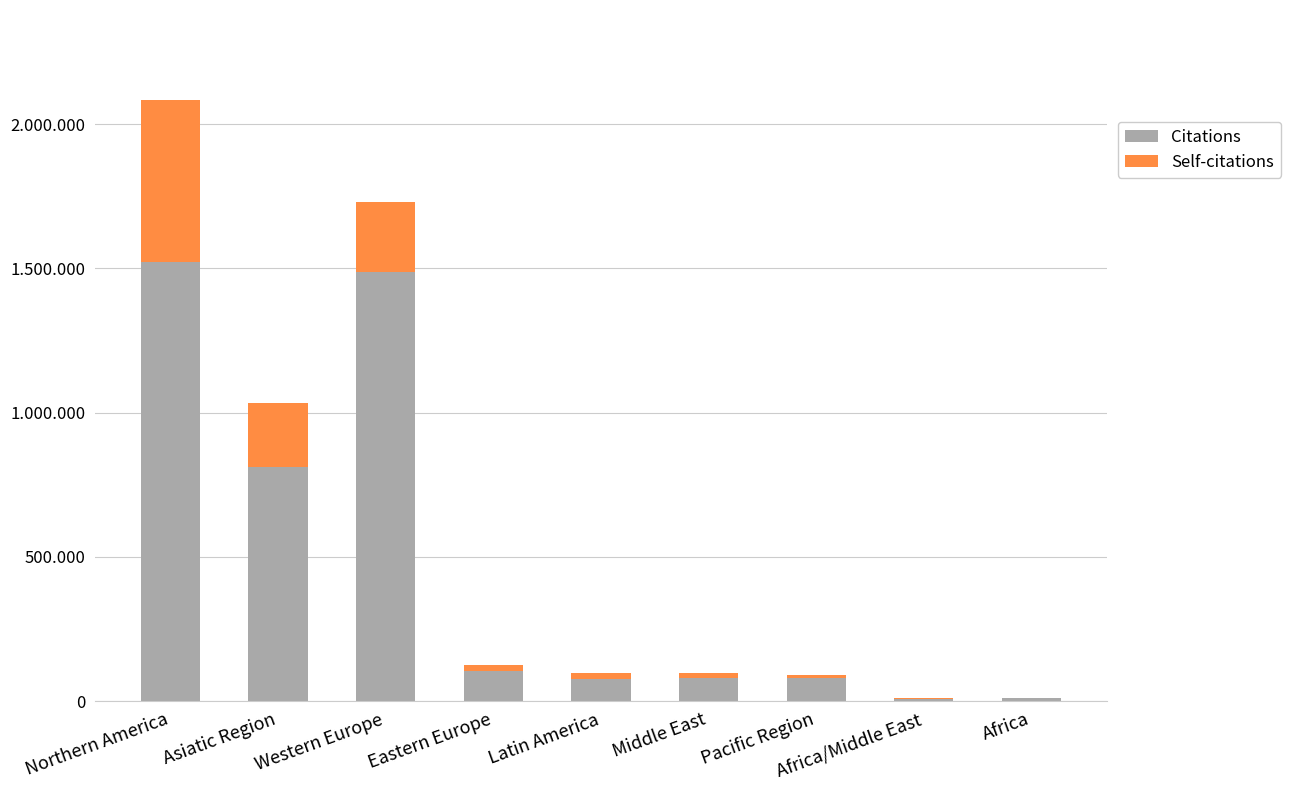

What are all the series names shown in the legend?

Citations, Self-citations